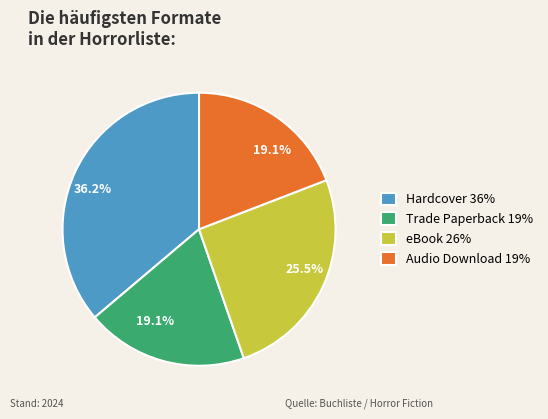

What is the ratio of the value at Trade Paperback 19% to the value at Audio Download 19%?

1.0